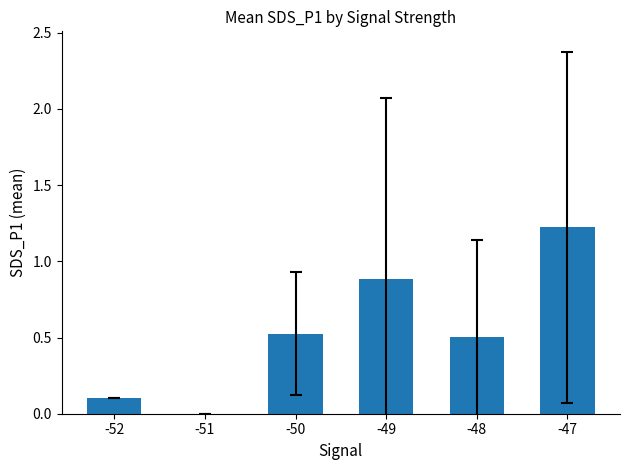

The value at -49 is 0.9. True or false?

True